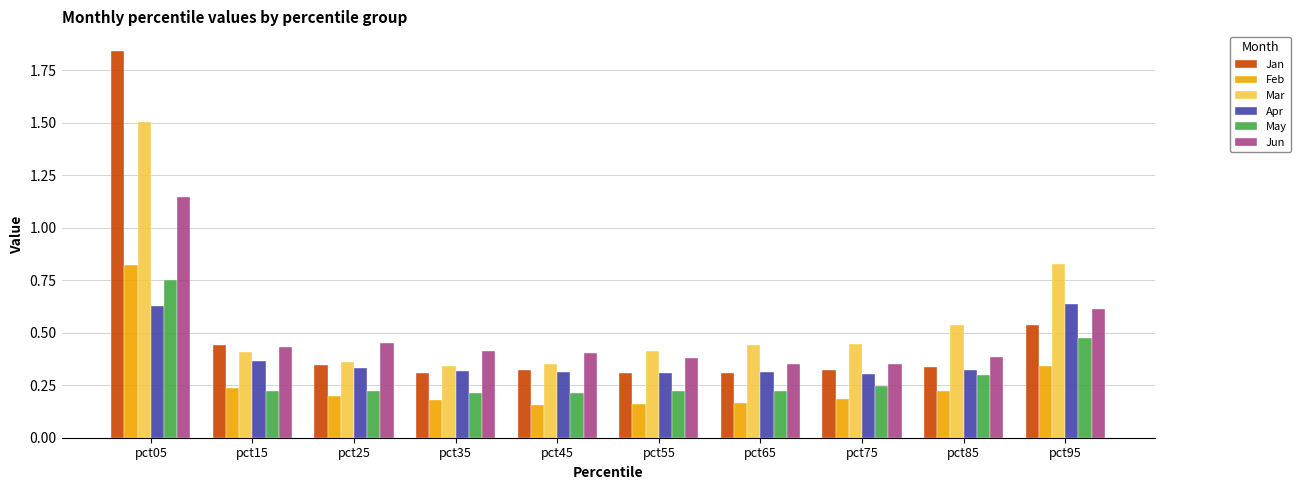

What is the maximum value for Mar?

1.5